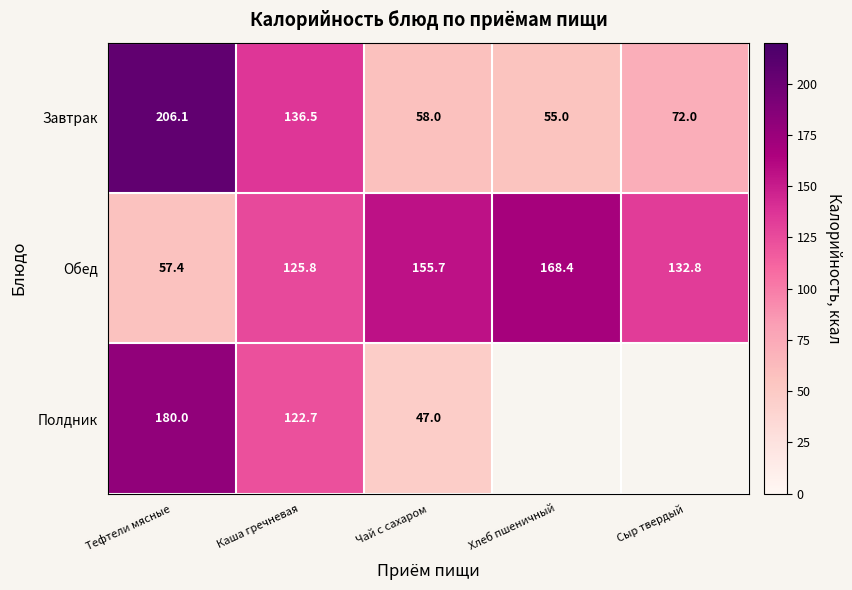

What value does the Завтрак series have at Чай с сахаром?

58.0